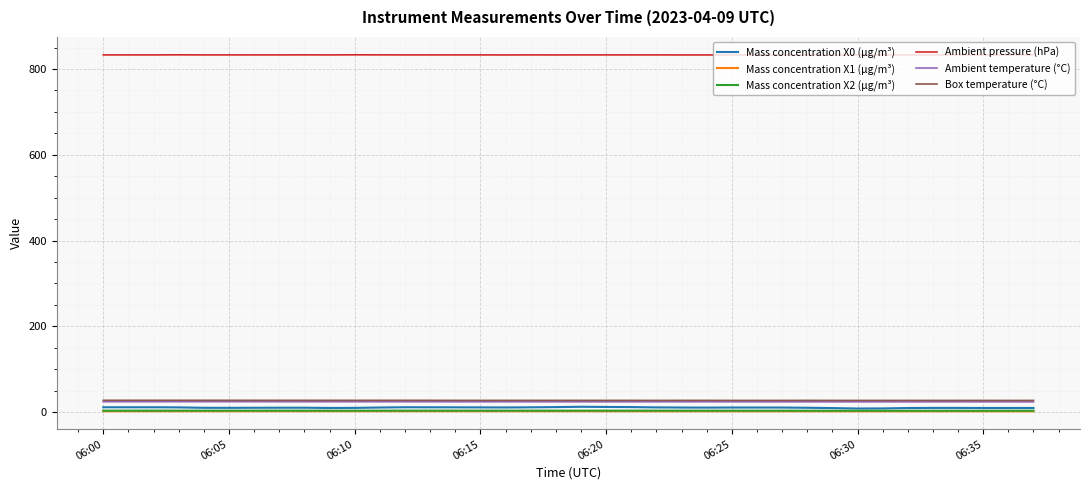

Which series has the widest spread of values?

Mass concentration X0 (μg/m³)